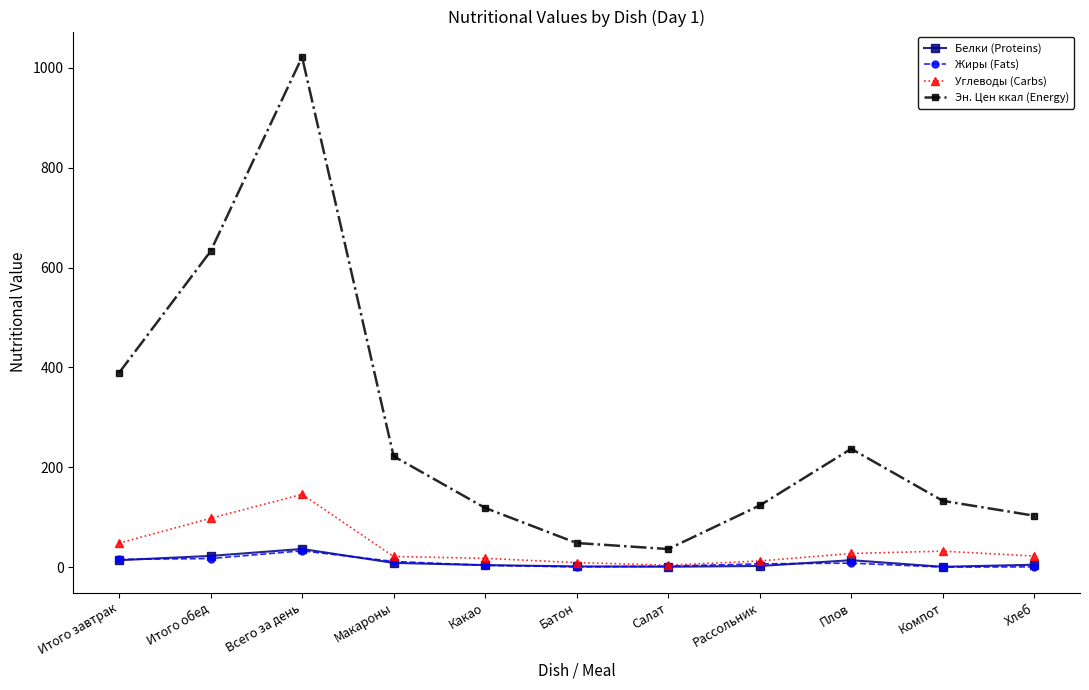

At how many categories does at least one series exceed 979?

1